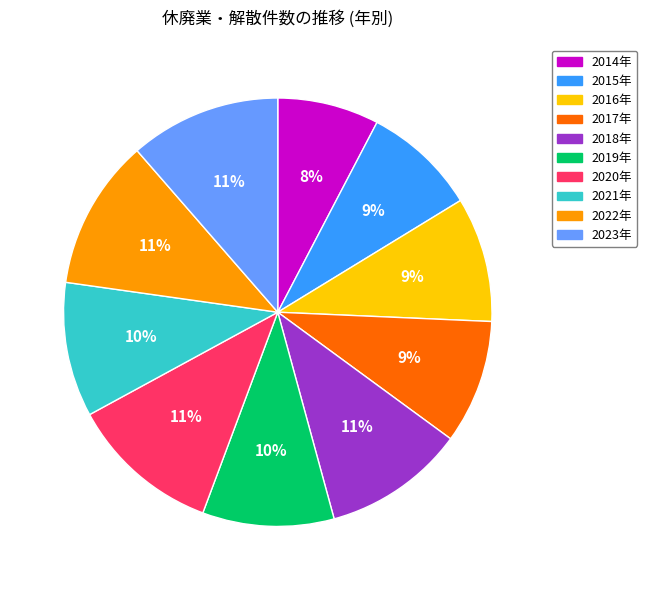

To the nearest percent, what percentage of the pie is 2016年?

9%